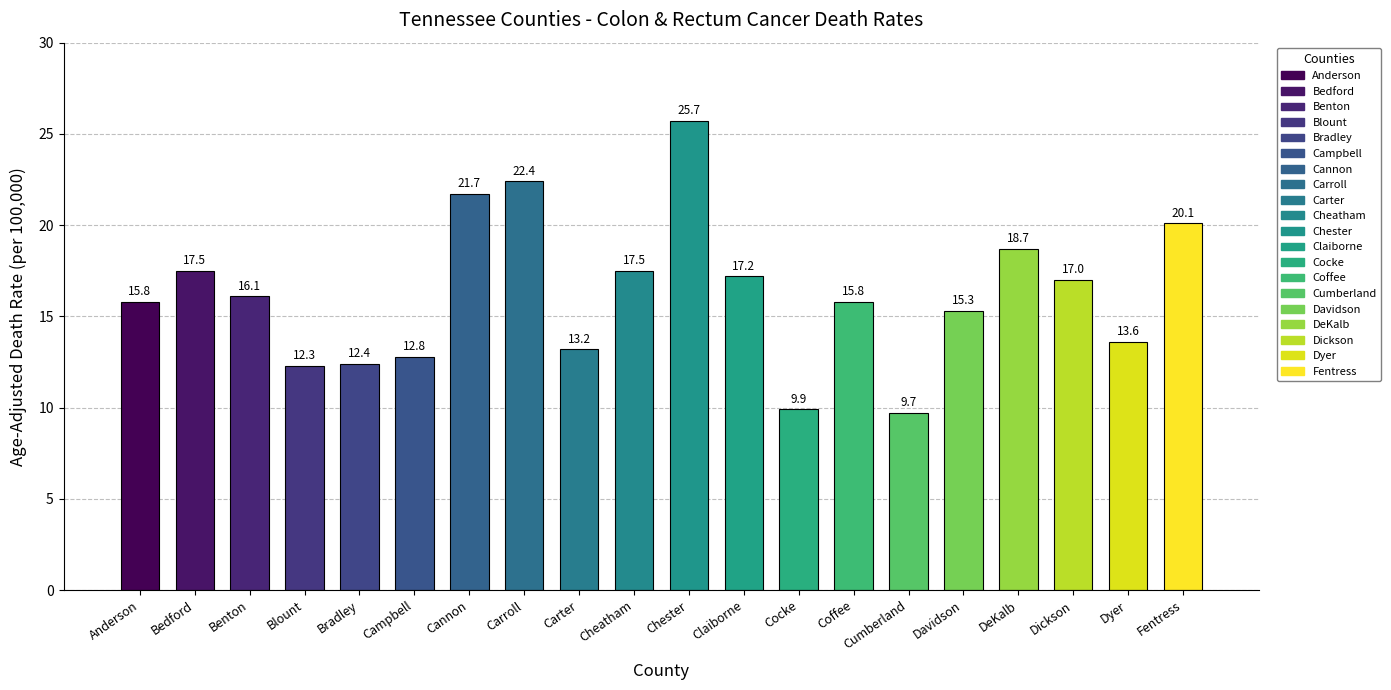

What is the change in value from Bedford to Chester?

+8.2